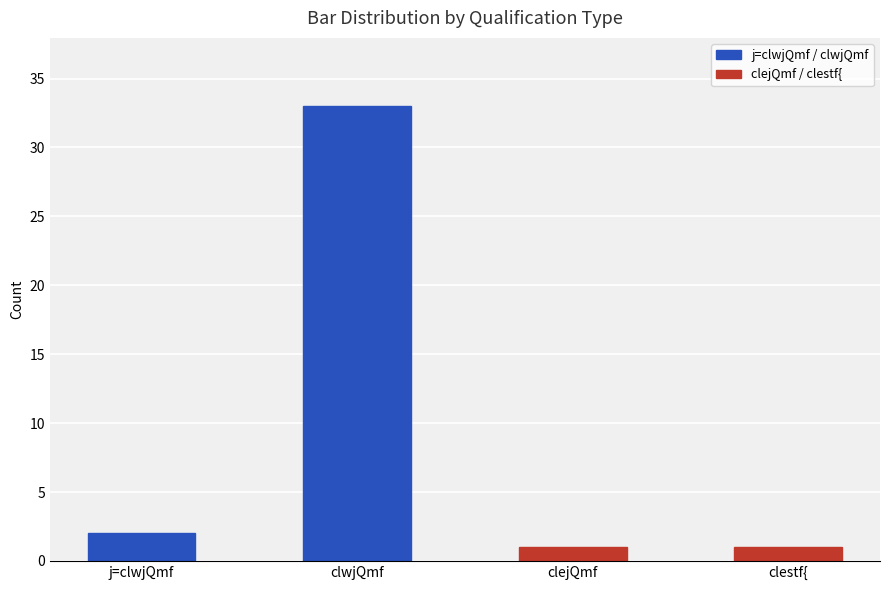

Count the number of data series in this chart.

1